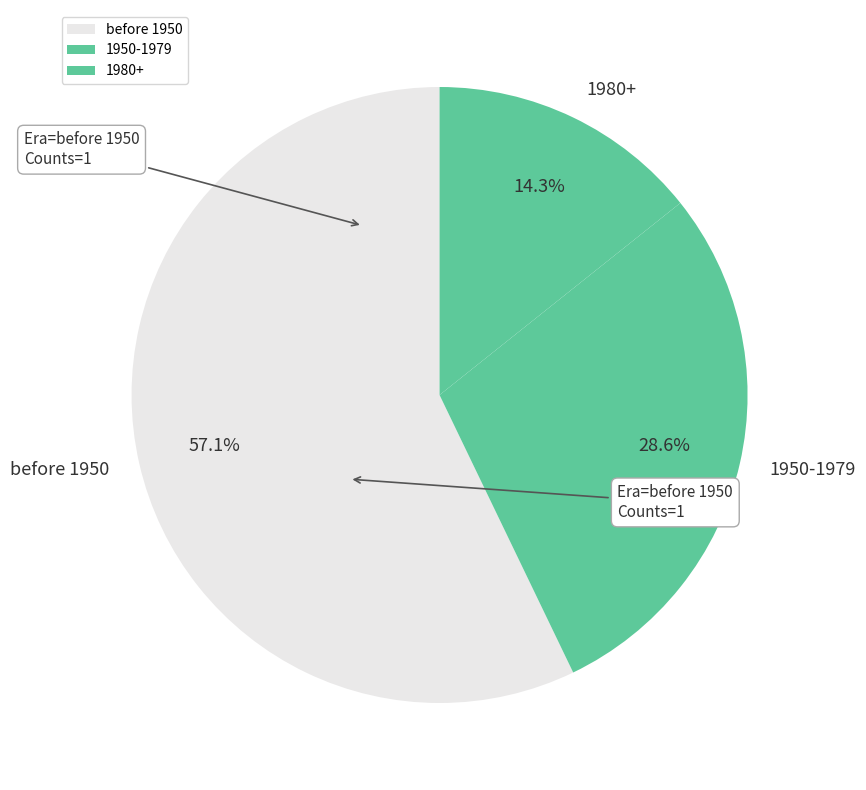

Rank the categories by value from highest to lowest.

before 1950, 1950-1979, 1980+